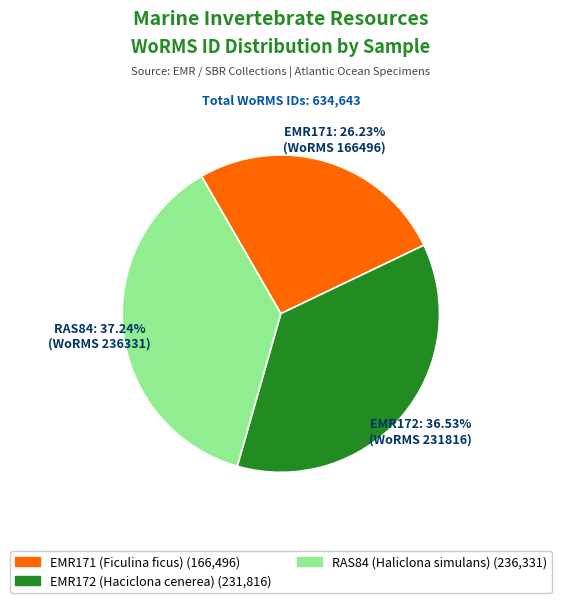

Count the number of slices in the pie.

3